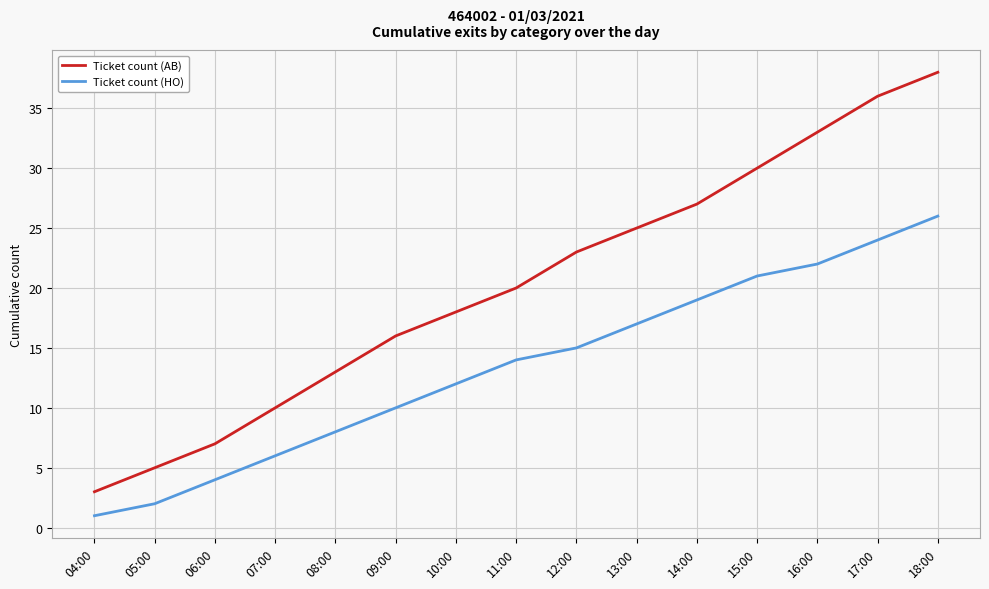

At 08:00, list the series in order from largest to smallest.

Ticket count (AB), Ticket count (HO)